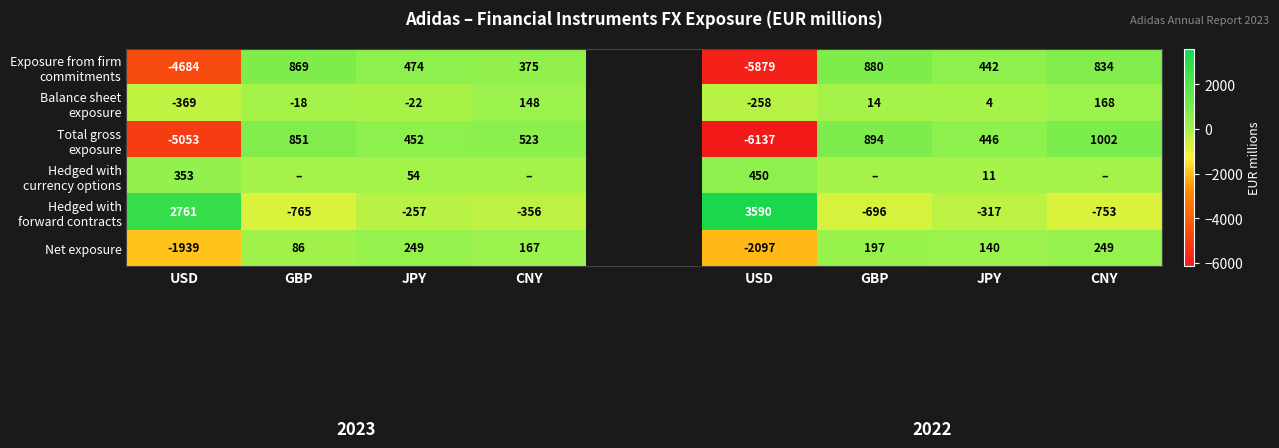

Count the number of data series in this chart.

6